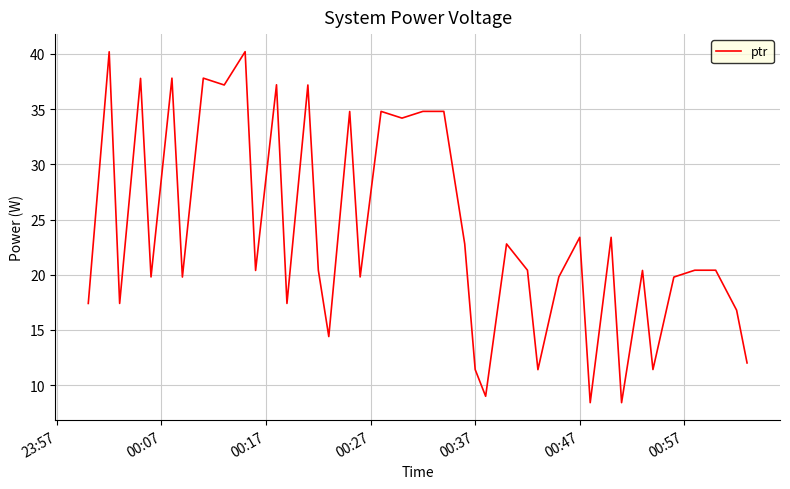

True or false: there are more than 0 points higher than both neighbors.

True